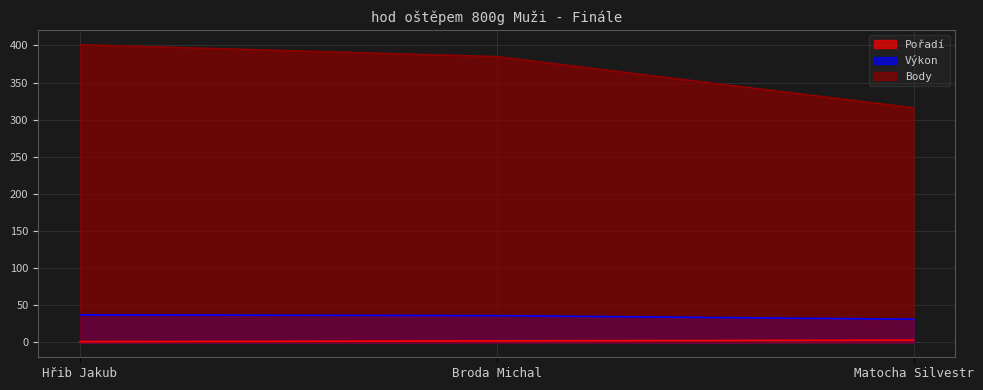

What is the sum of all Body values?

1102.0